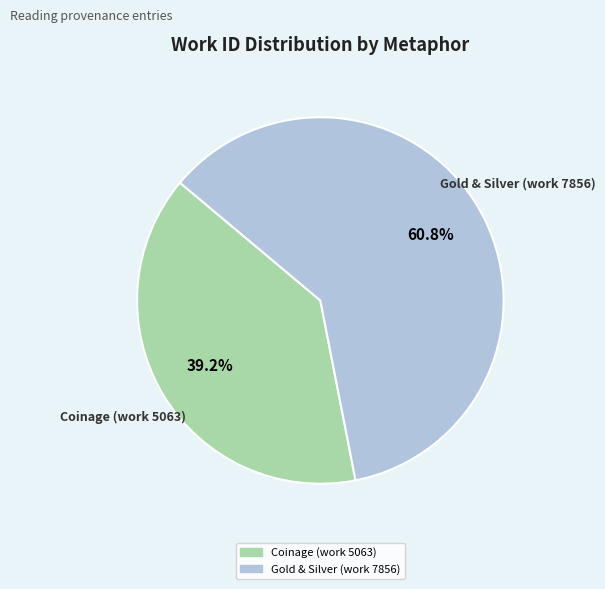

How many slices are in this pie chart?

2